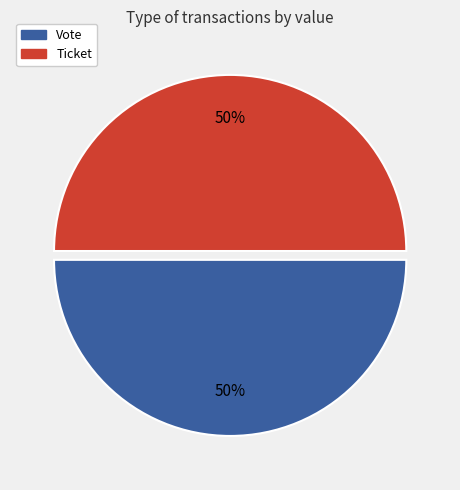

Combined, do Ticket and Vote account for over 50%?

Yes